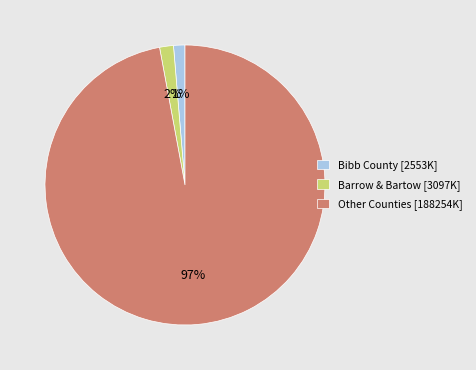

Which slice is the largest?

Other Counties [188254K]